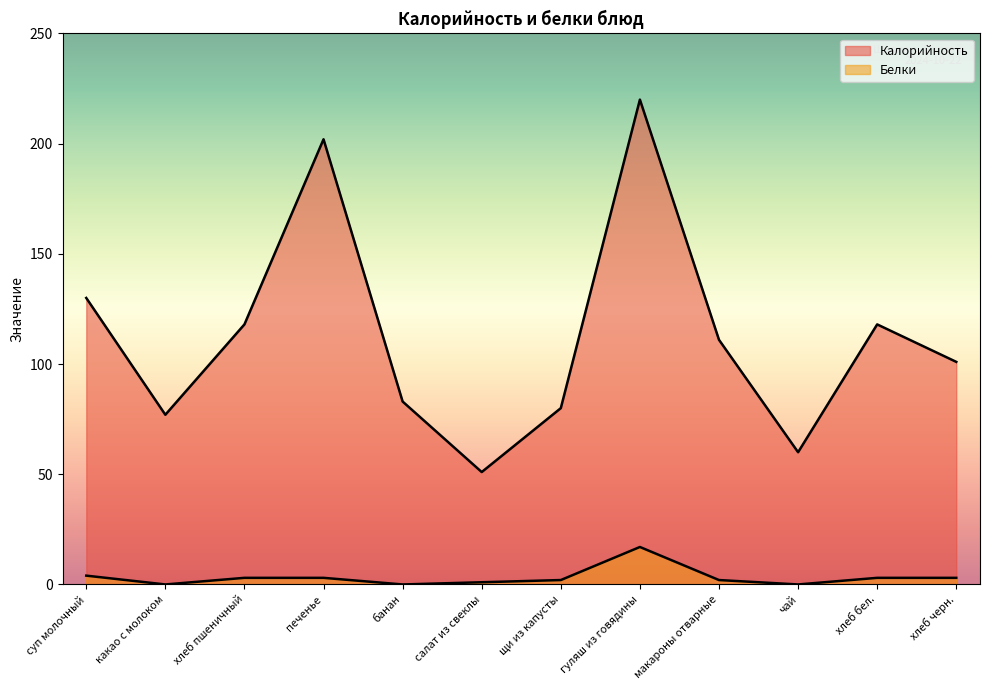

What are all the series names shown in the legend?

Калорийность, Белки